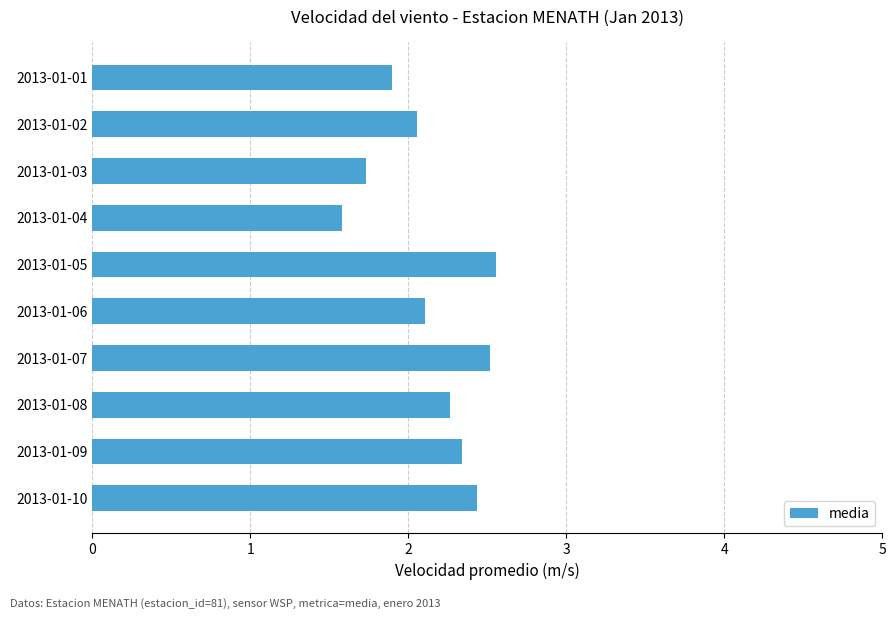

What is the ratio of the value at 2013-01-10 to the value at 2013-01-02?

1.2